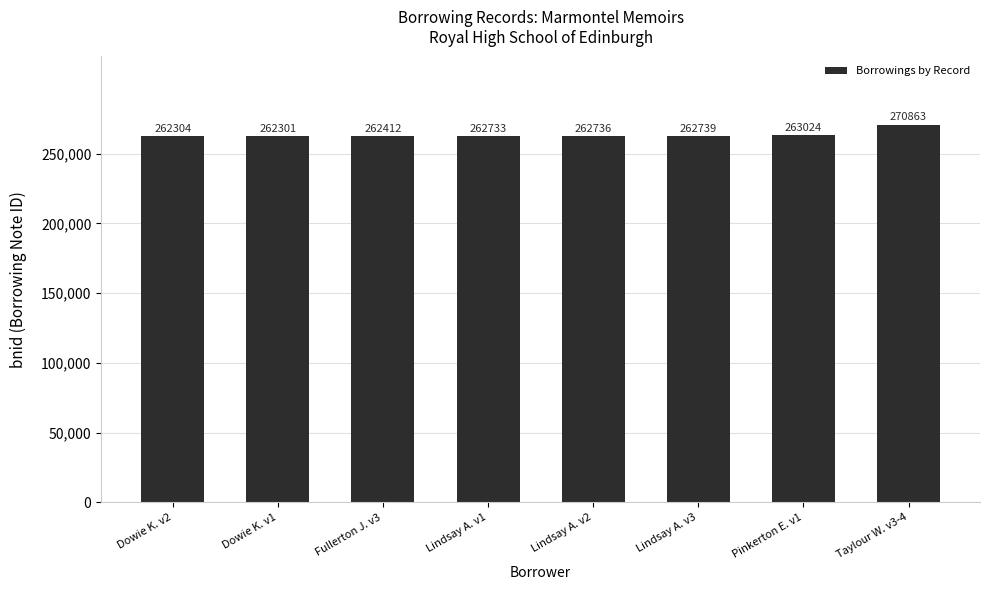

Count the number of data series in this chart.

1